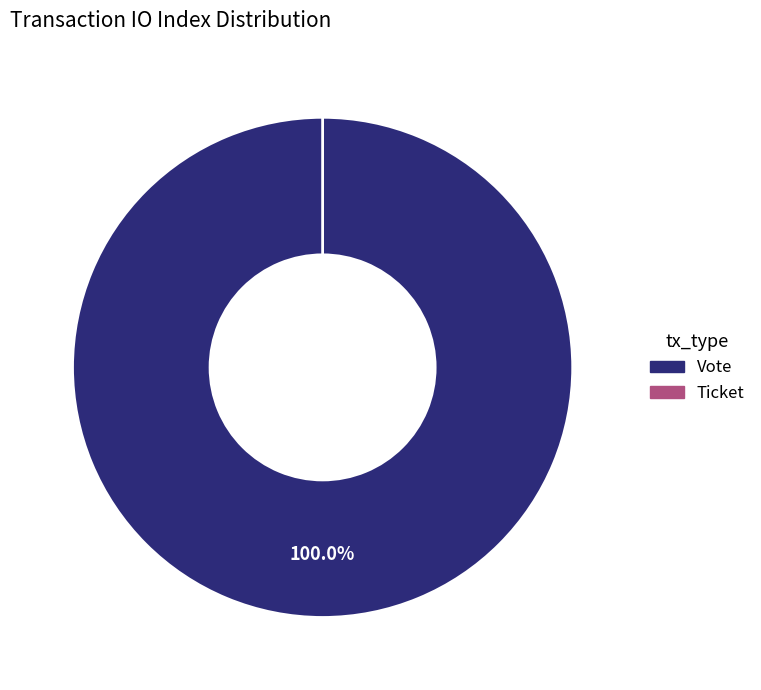

To the nearest percent, what percentage of the pie is Vote?

100%